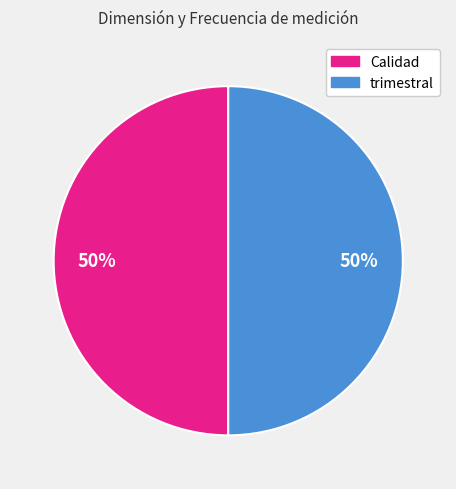

To the nearest percent, what portion does trimestral represent?

50%